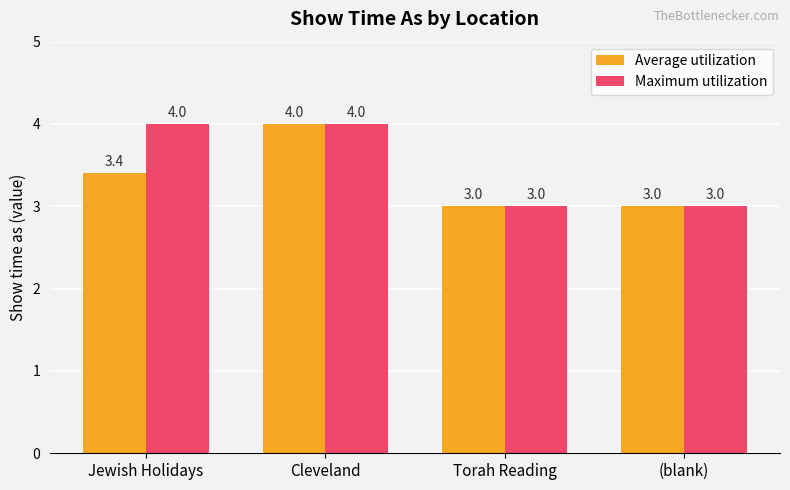

The Maximum utilization series shows 6.1 at Cleveland. True or false?

False